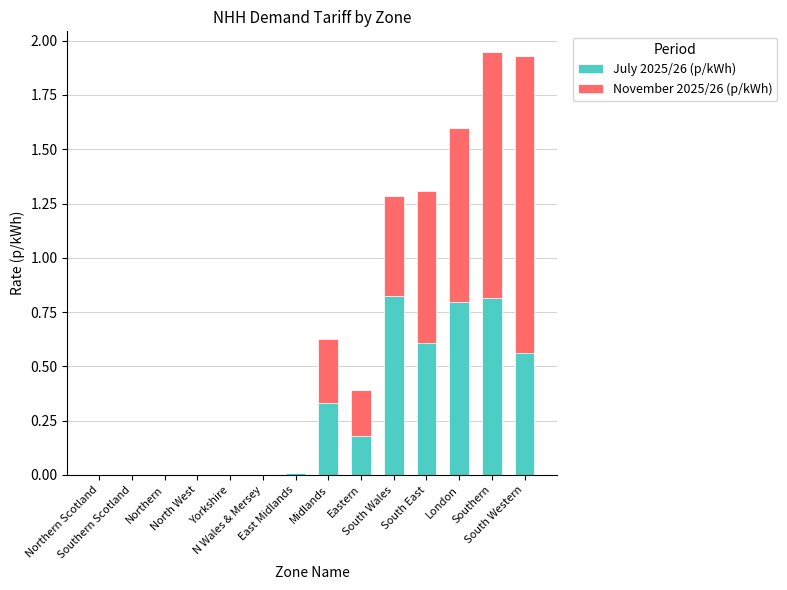

Rank the categories by July 2025/26 (p/kWh) value from lowest to highest.

Northern Scotland, Southern Scotland, Northern, North West, Yorkshire, N Wales & Mersey, East Midlands, Eastern, Midlands, South Western, South East, London, Southern, South Wales